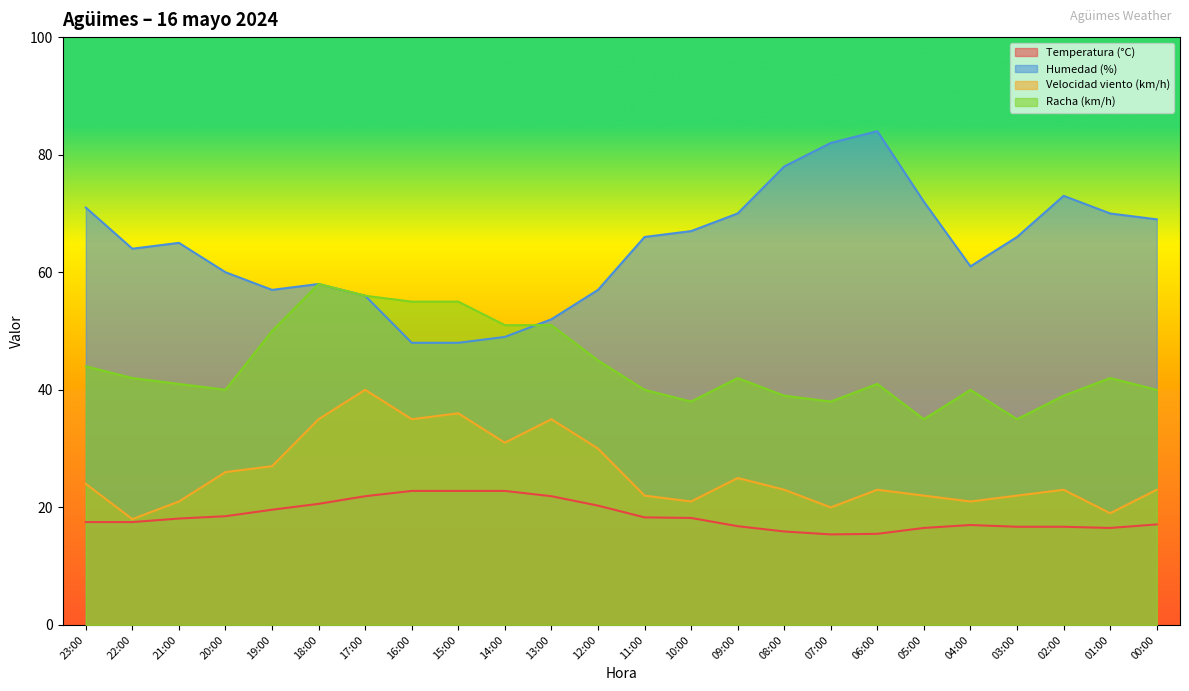

The Racha (km/h) series shows 23.3 at 22:00. True or false?

False